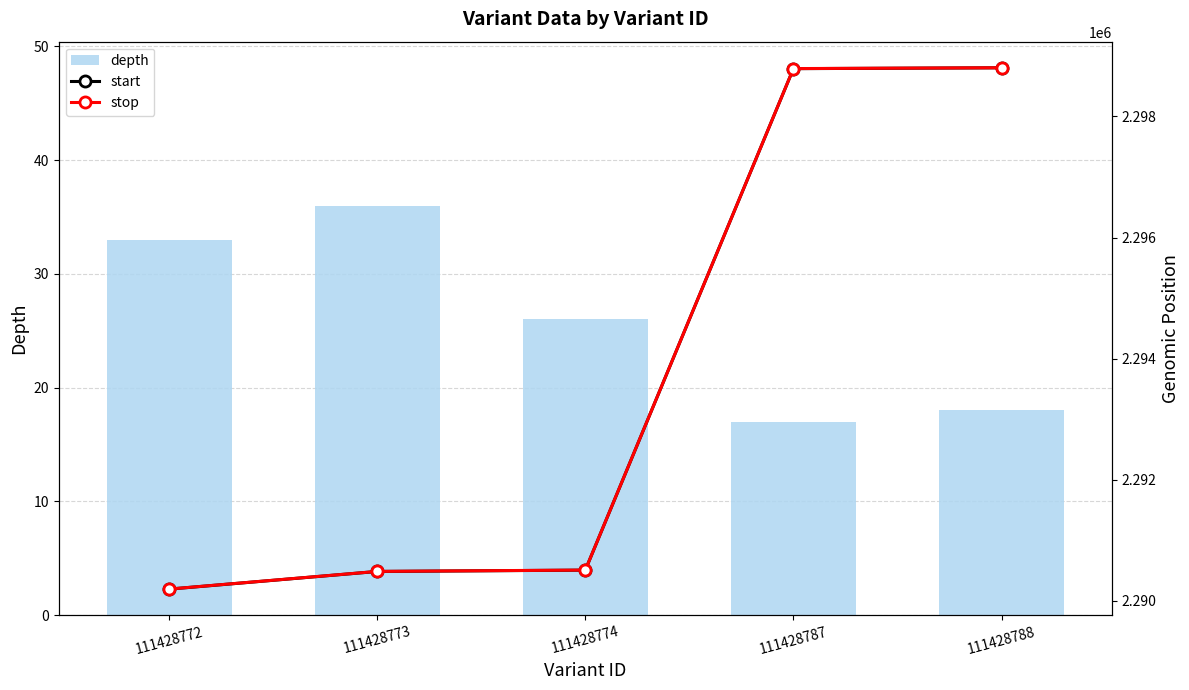

Rank the series by their maximum value, from lowest to highest.

depth, start, stop